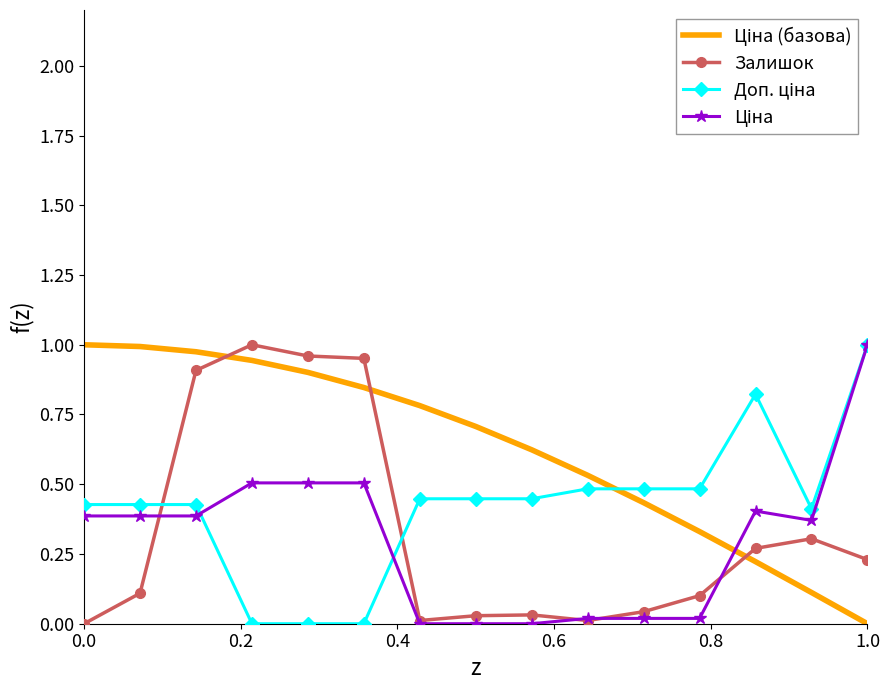

What is the average value of the Ціна (базова) series?

0.6